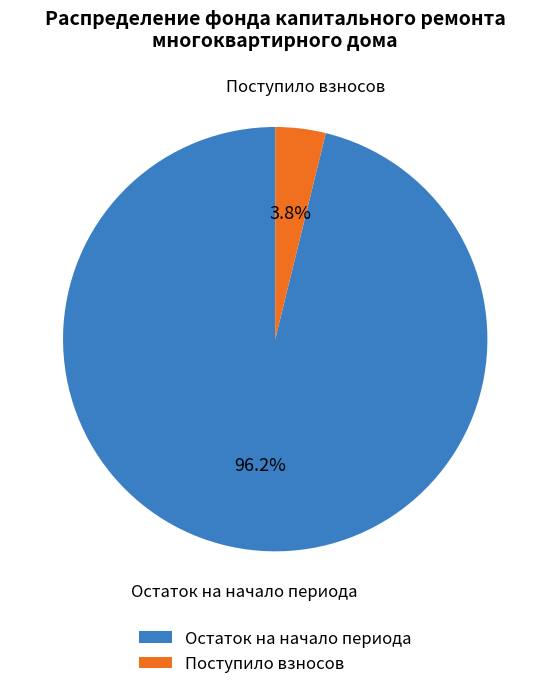

Rank the categories by value from highest to lowest.

Остаток на начало периода, Поступило взносов